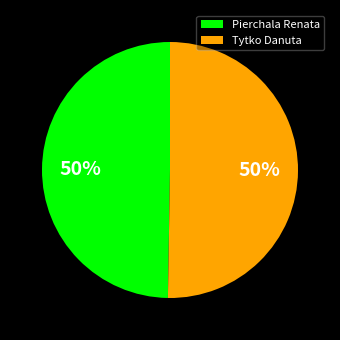

To the nearest percent, what portion does Pierchala Renata represent?

50%